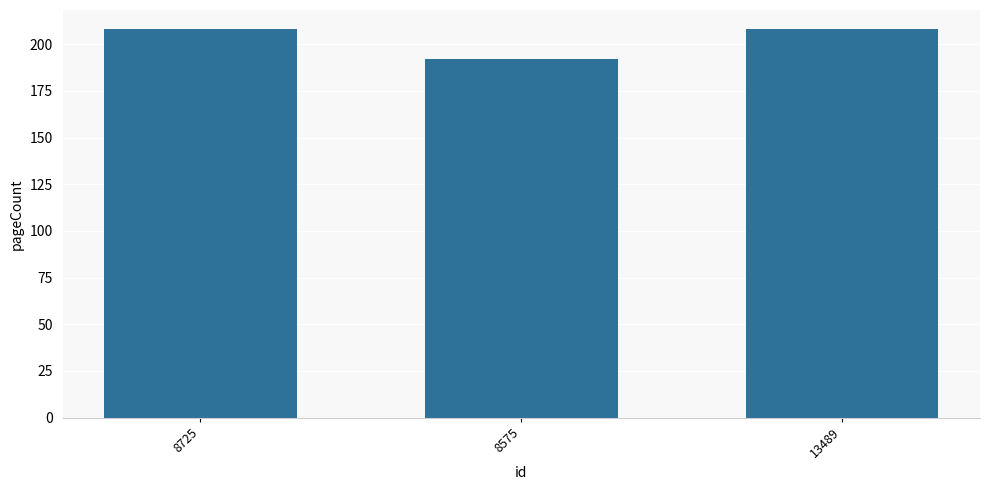

Is it true that the value at 8575 is 278?

False